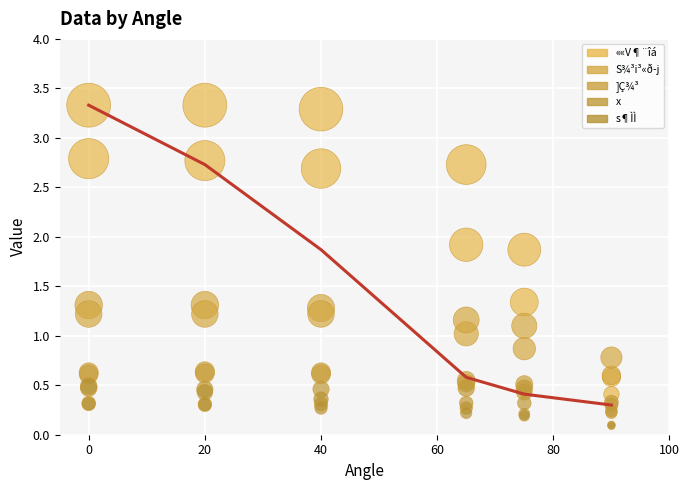

Which series contains the lowest Y value?

s¶ÌÌ